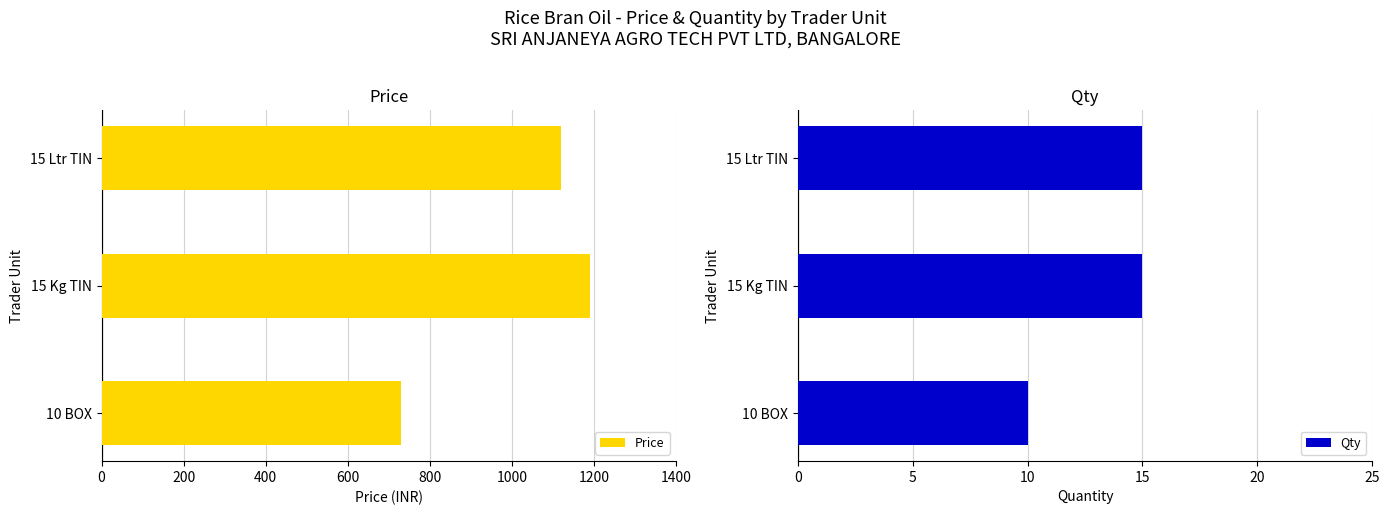

What are all the series names shown in the legend?

Price, Qty